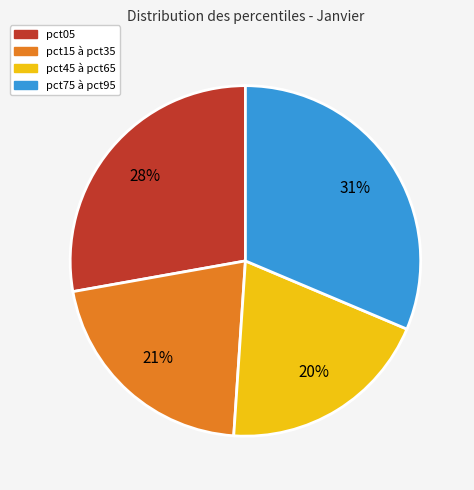

Is there a majority slice in this chart?

No